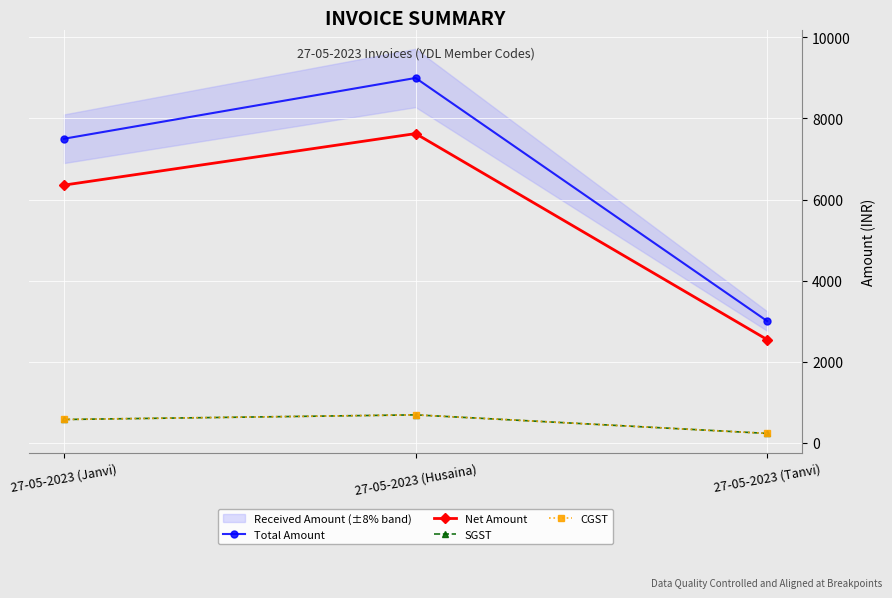

What is the maximum value shown in the chart?

9000.0